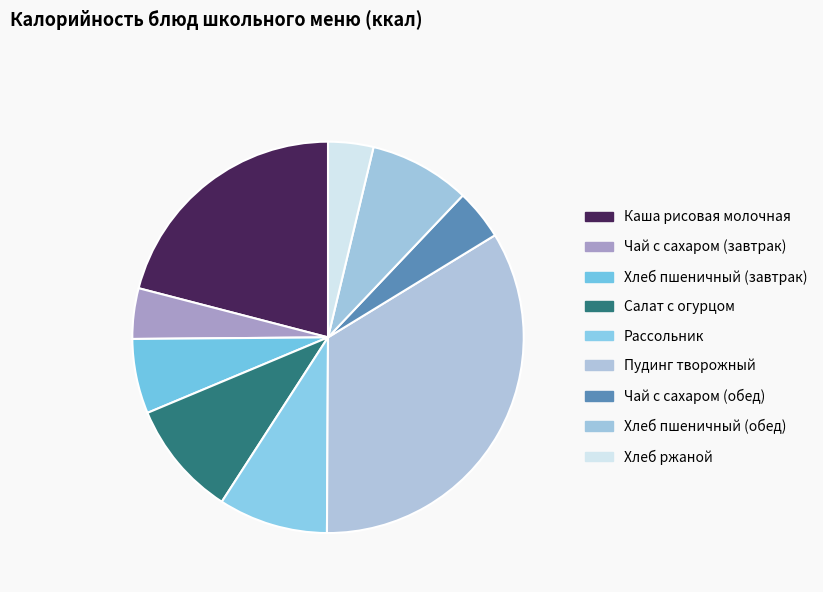

To the nearest percent, what percentage of the pie is Чай с сахаром (завтрак)?

4%